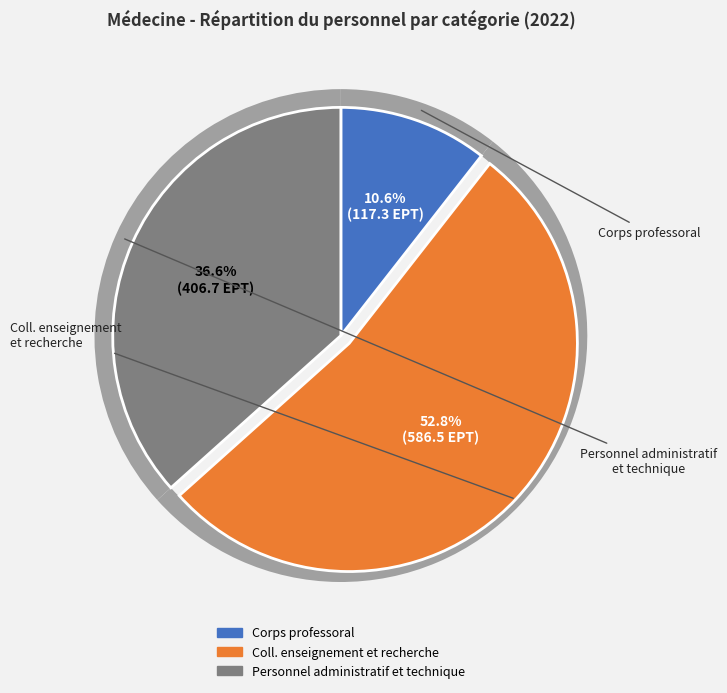

Is Personnel administratif et technique the majority of the pie?

No